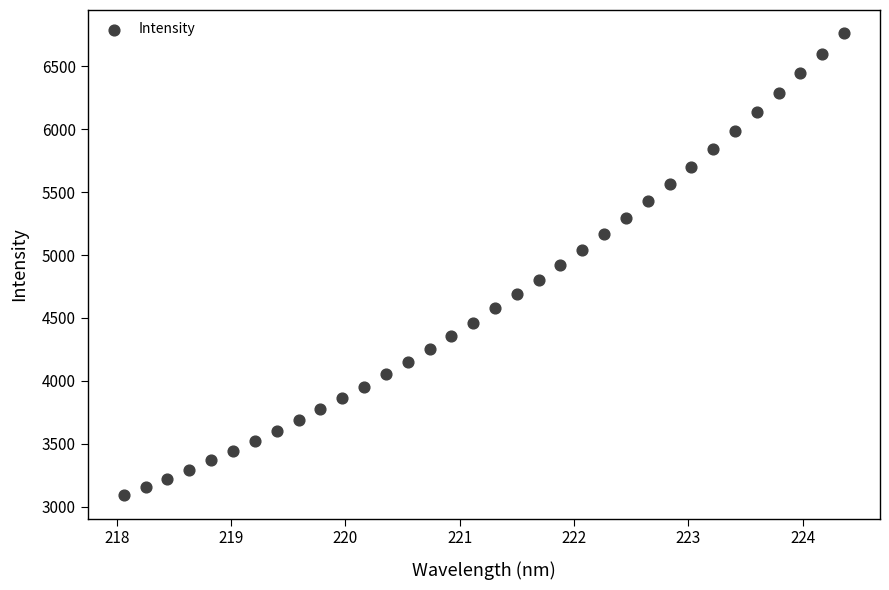

What is the range of Y values (max minus min)?

3676.0